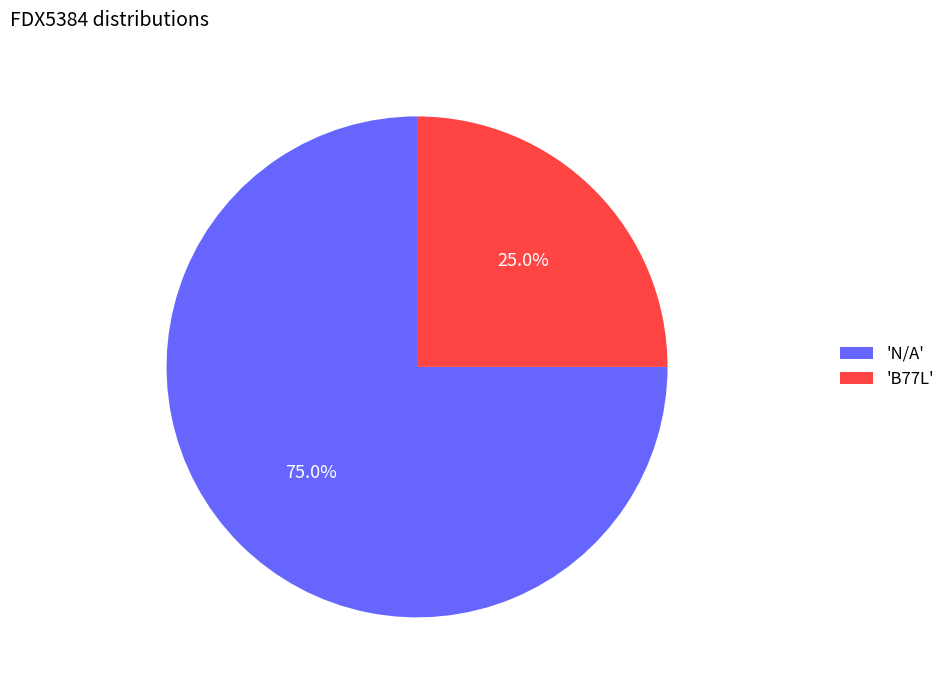

To the nearest percent, what is the difference between the largest and smallest slice percentages?

50%